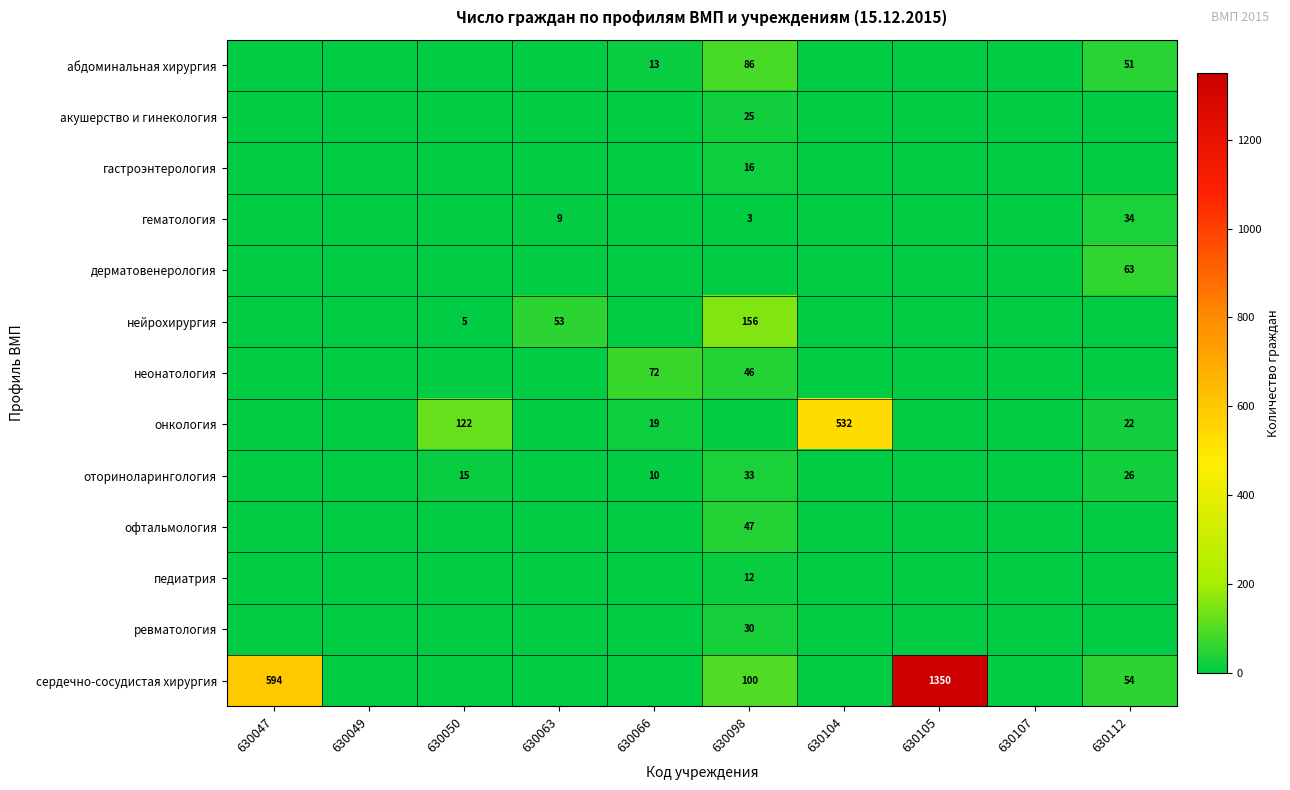

Is it true that оториноларингология equals 10 at 630066?

True